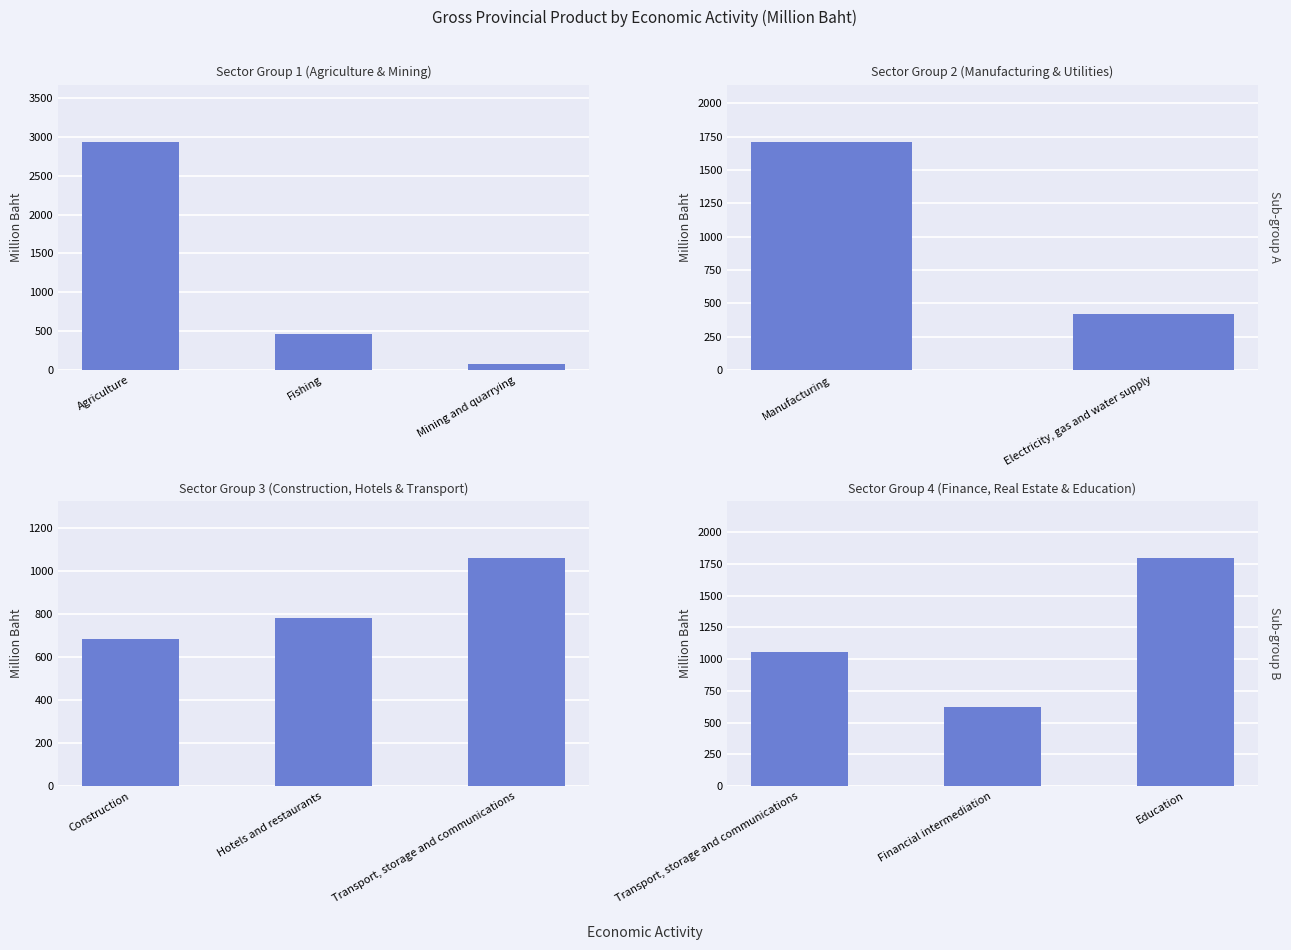

At which category does the chart reach its minimum across all series?

Mining and quarrying